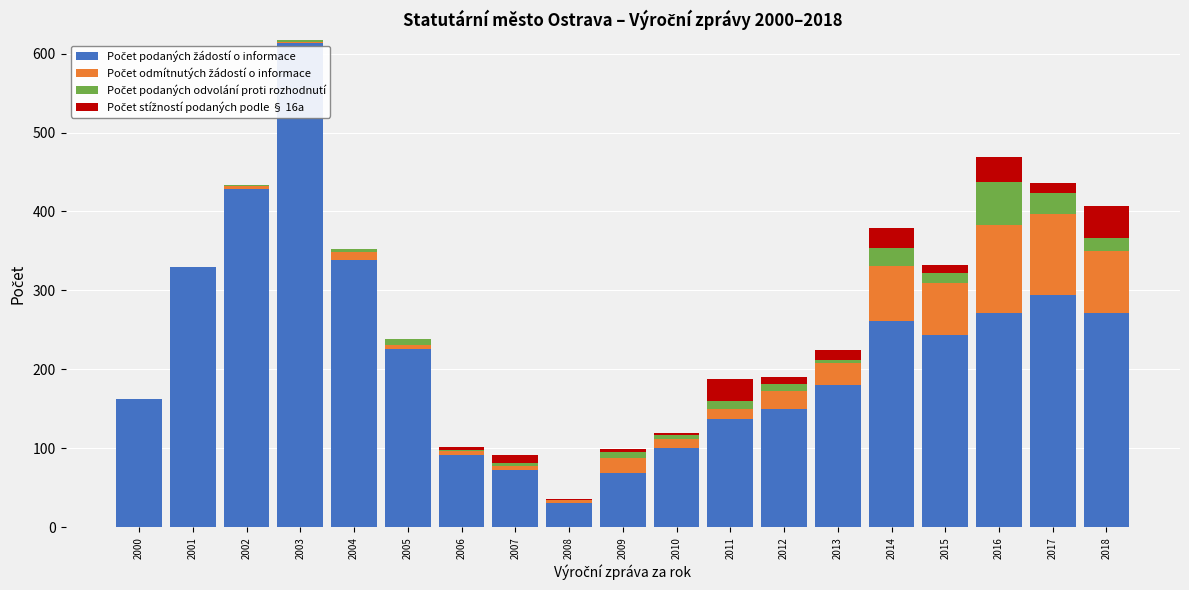

What is the total value across all series at 2018?

407